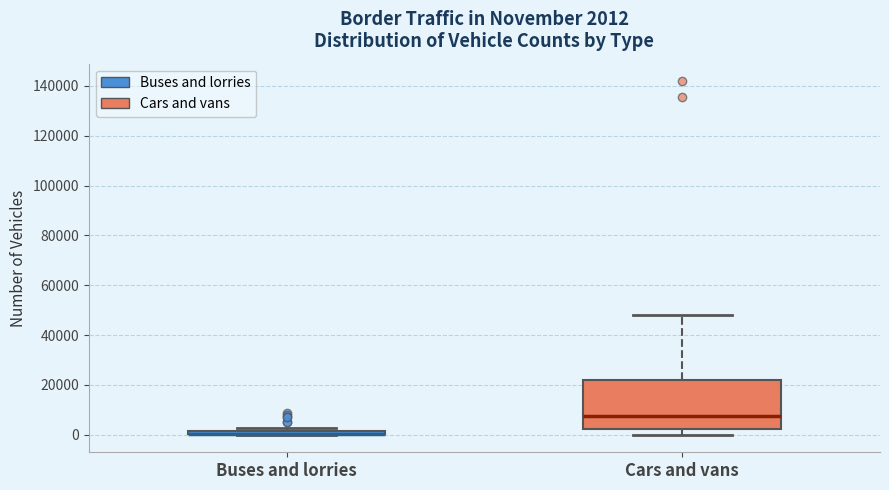

Comparing the boxes themselves (not the whiskers), which one is the tallest?

Cars and vans